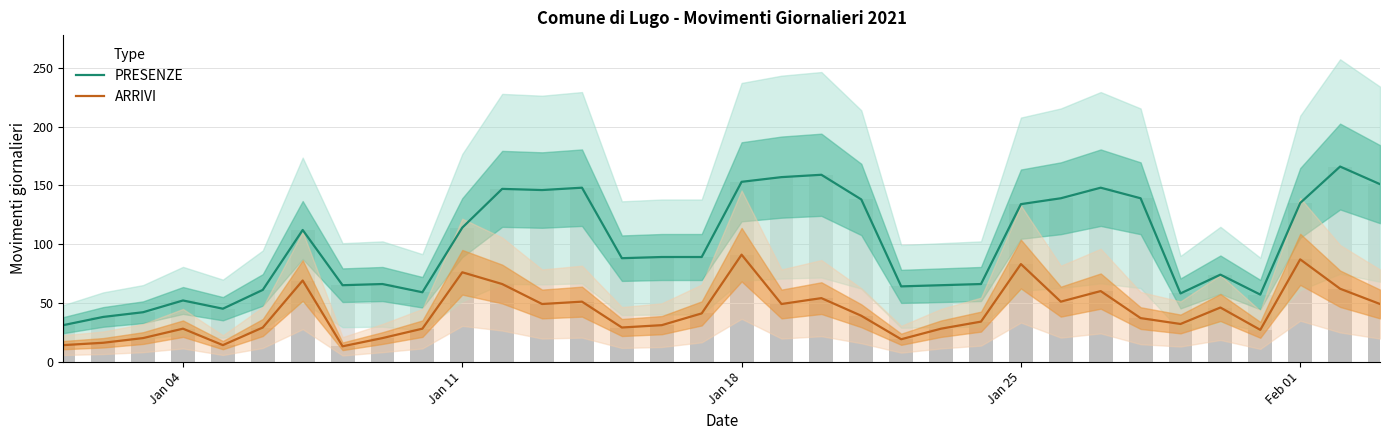

What is the value of the ARRIVI bar at the 9th from the left?

20